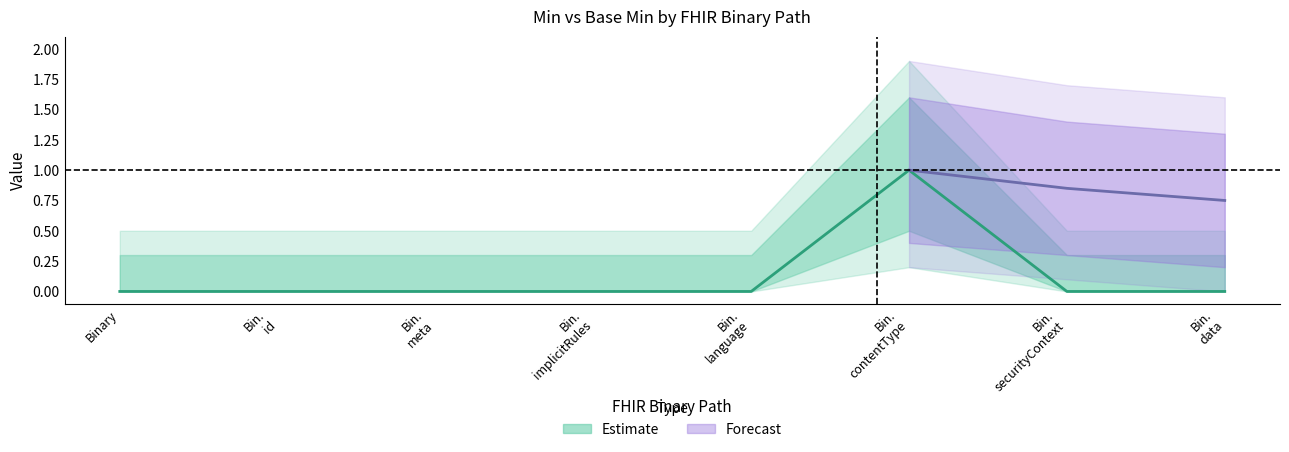

What is the greatest value displayed?

1